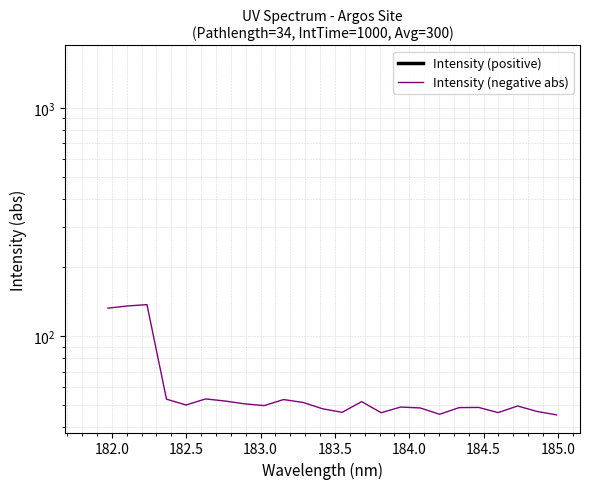

What is the average value?

59.9